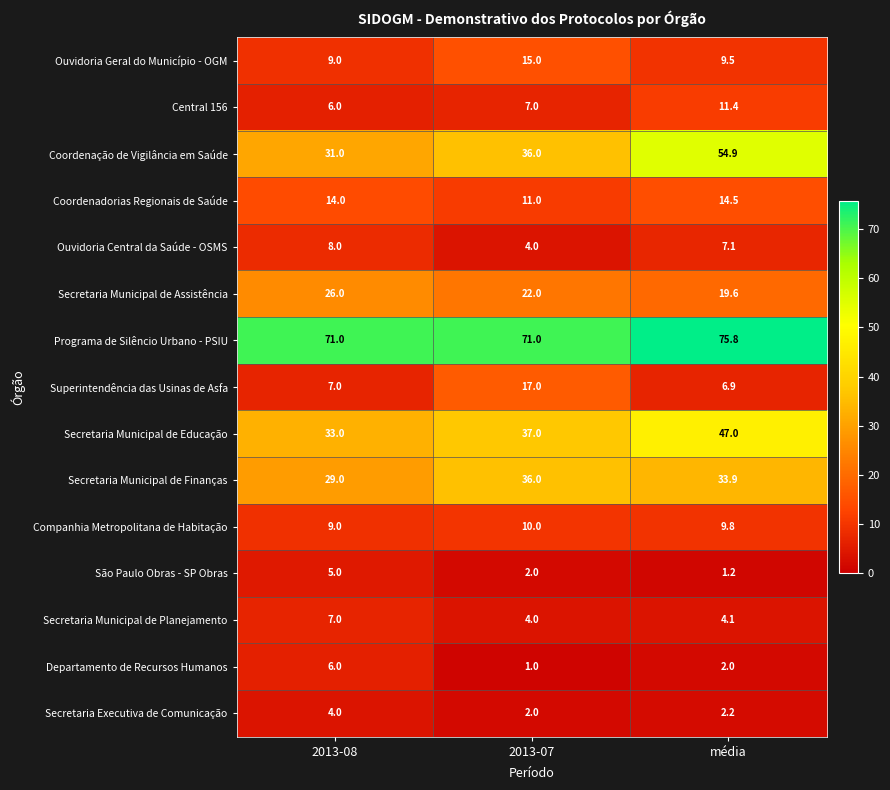

What is the spread (max minus min) of values at média?

74.6